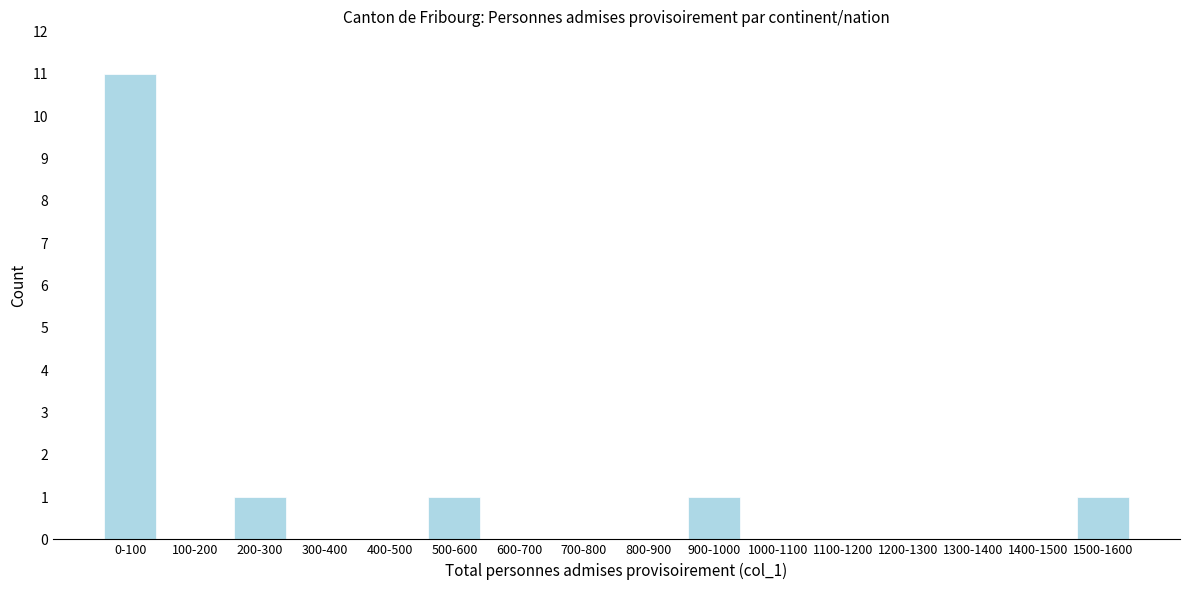

Reading right to left, extract all data points from this chart.

1500-1600=1	1400-1500=0	1300-1400=0	1200-1300=0	1100-1200=0	1000-1100=0	900-1000=1	800-900=0	700-800=0	600-700=0	500-600=1	400-500=0	300-400=0	200-300=1	100-200=0	0-100=11